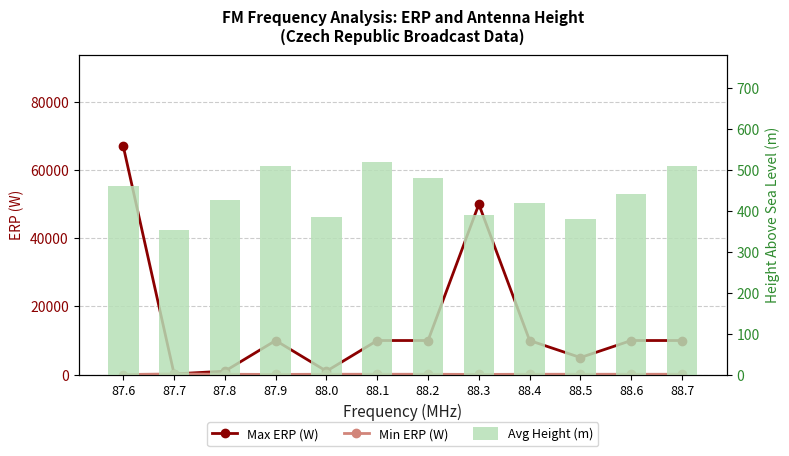

How many groups of bars are there?

12